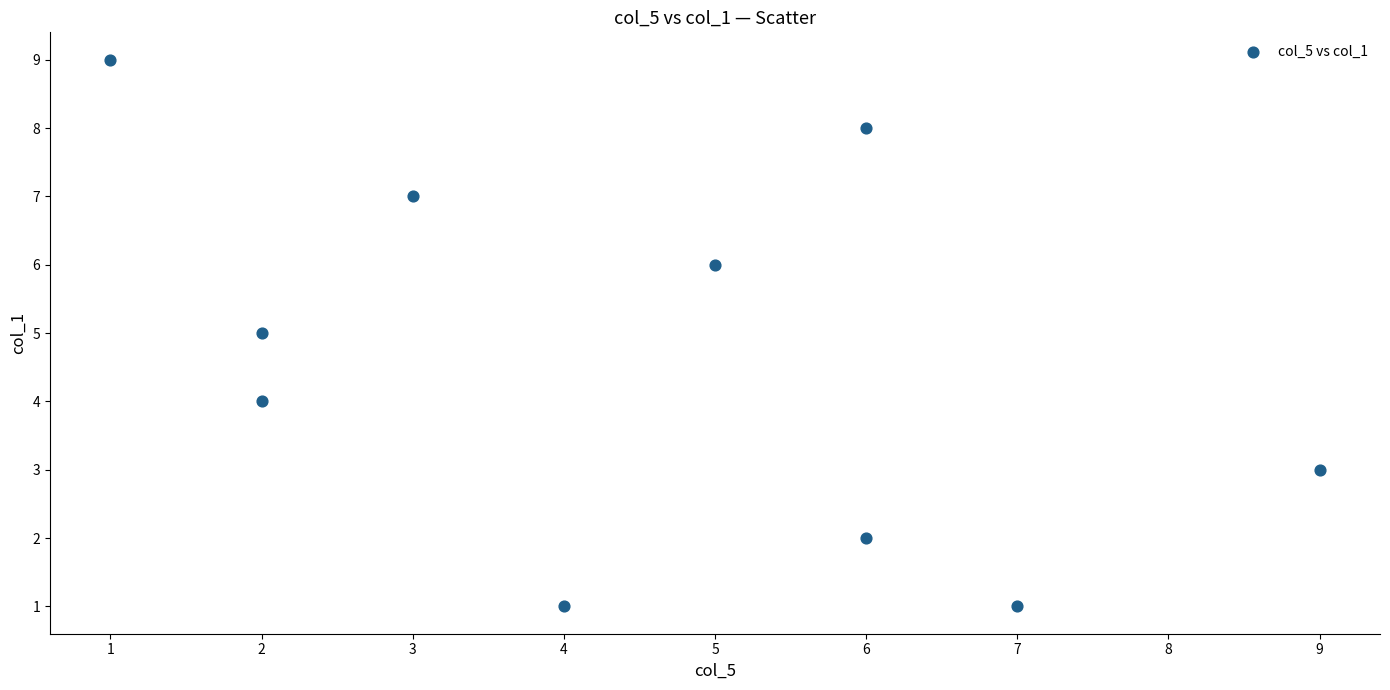

What is the range of X values (max minus min)?

8